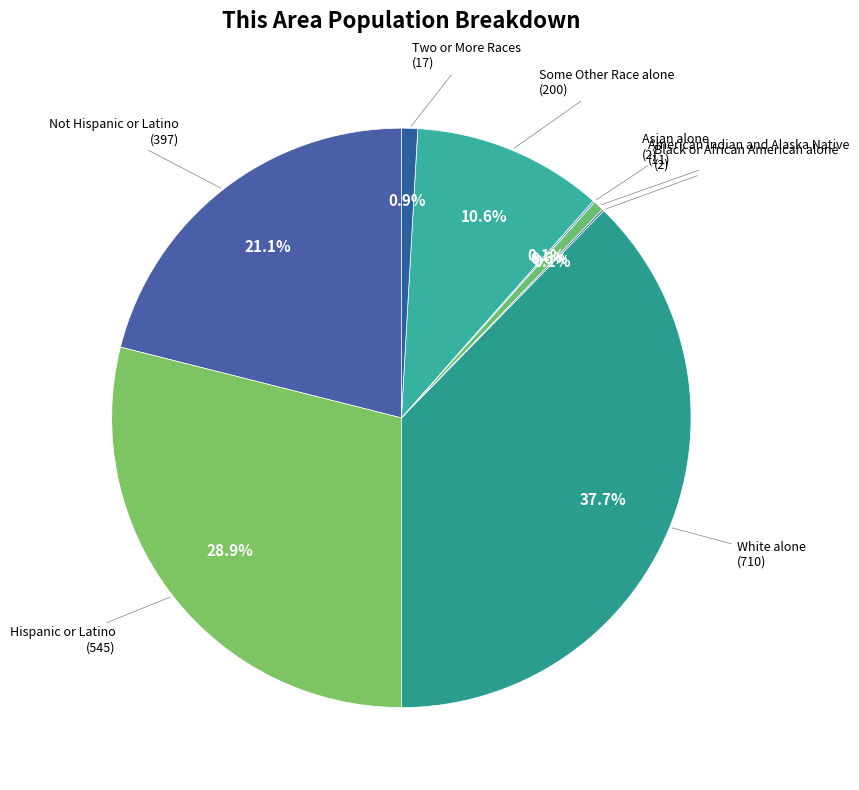

Does any single category account for the majority?

No